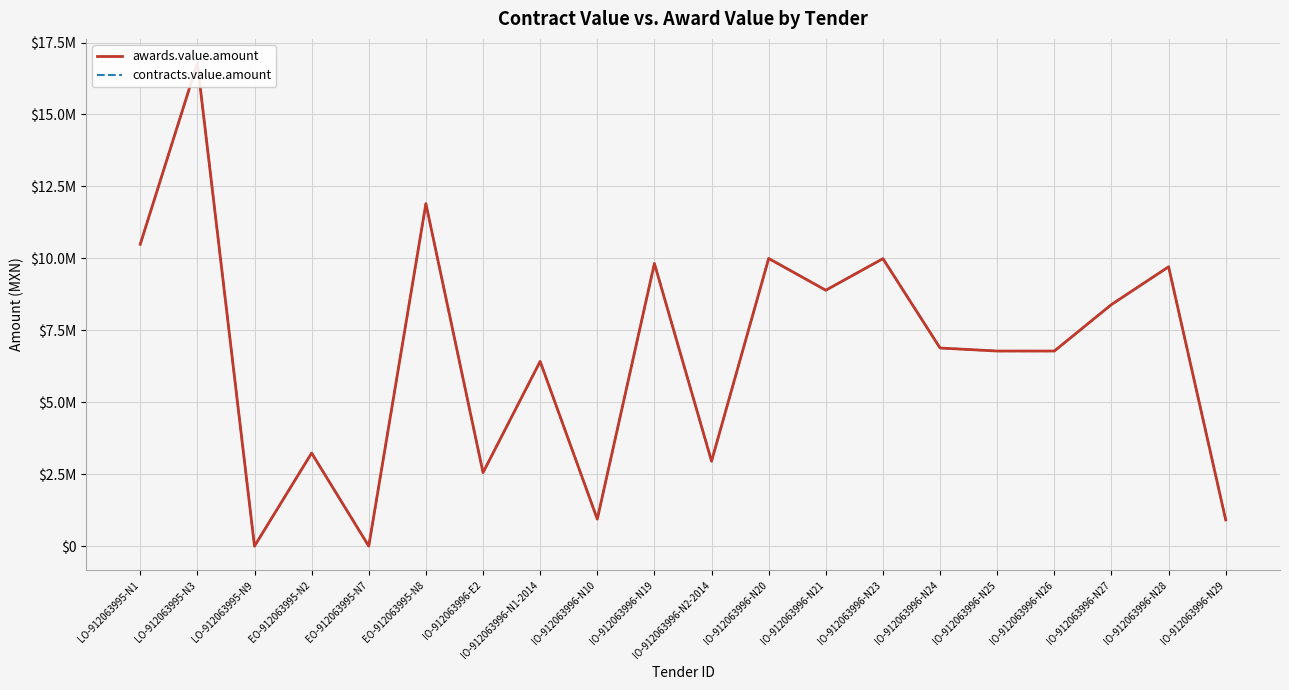

Where is the first local minimum for awards.value.amount?

LO-912063995-N9